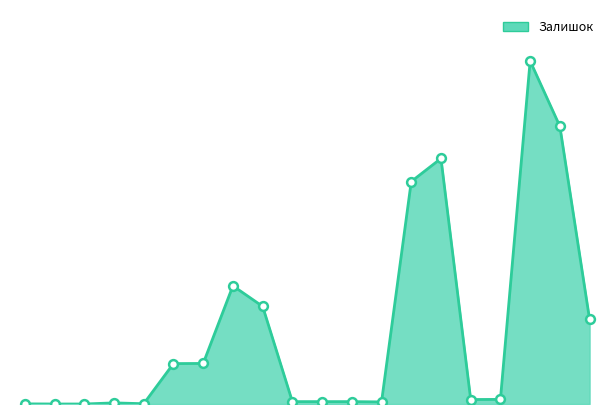

How many lines are shown in the chart?

1